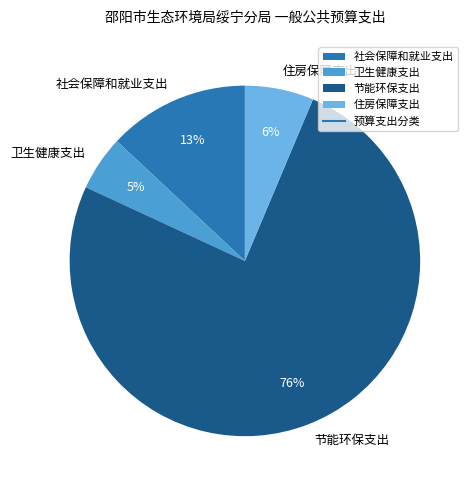

To the nearest percent, what percentage of the pie is 卫生健康支出?

5%